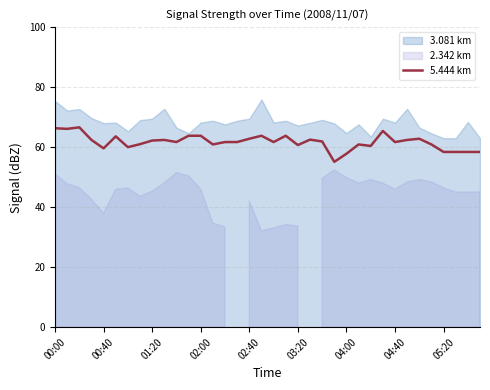

Is it true that 5.444 km equals 101.0 at 00:00?

False